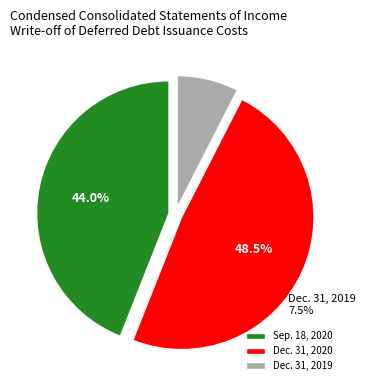

To the nearest percent, what portion does Dec. 31, 2019 represent?

8%